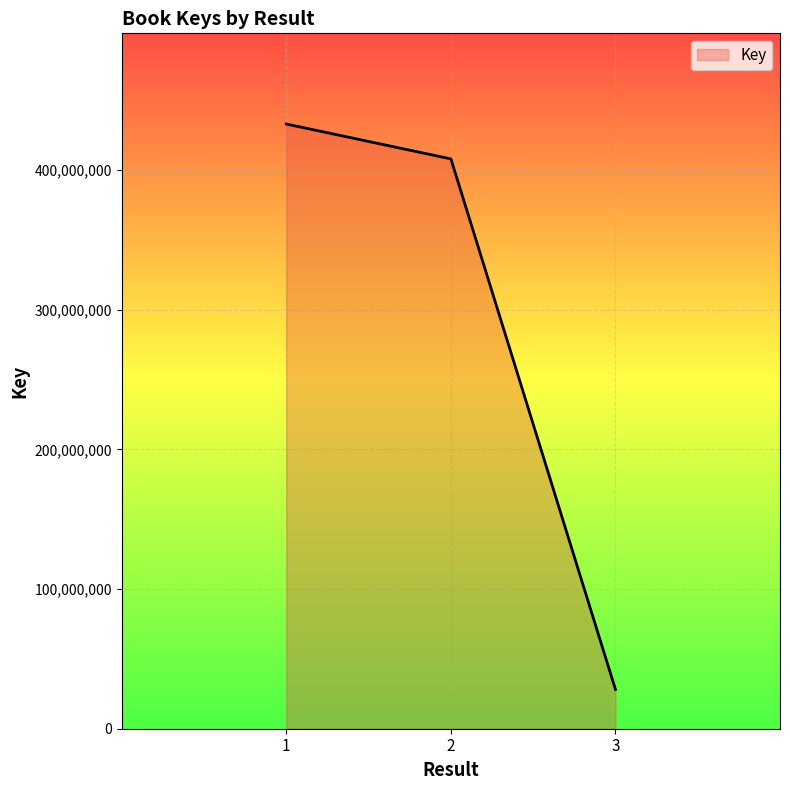

The value at 1 is 627312900. True or false?

False